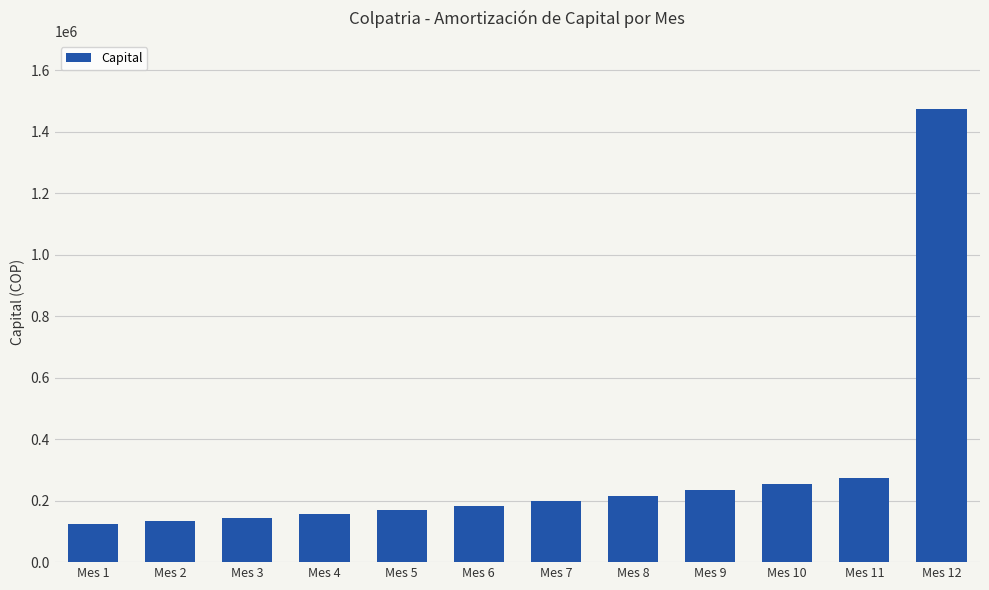

What value does the data have at Mes 9?

233257.4